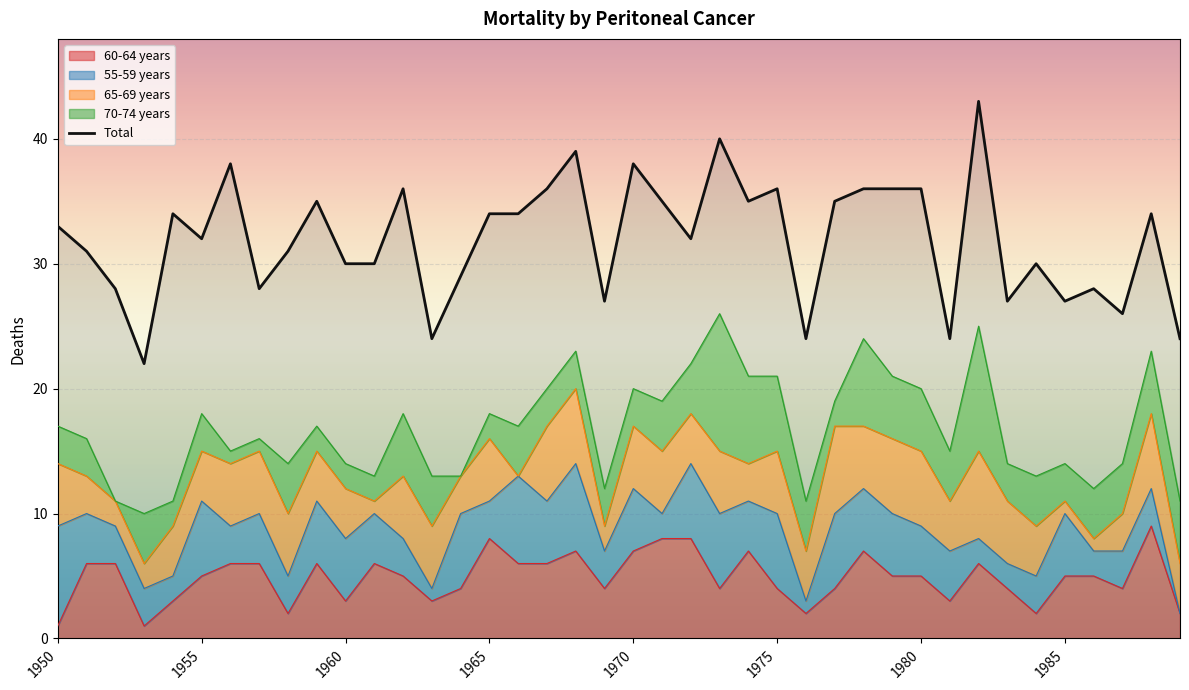

What is the value of the 9th point from the left?

31